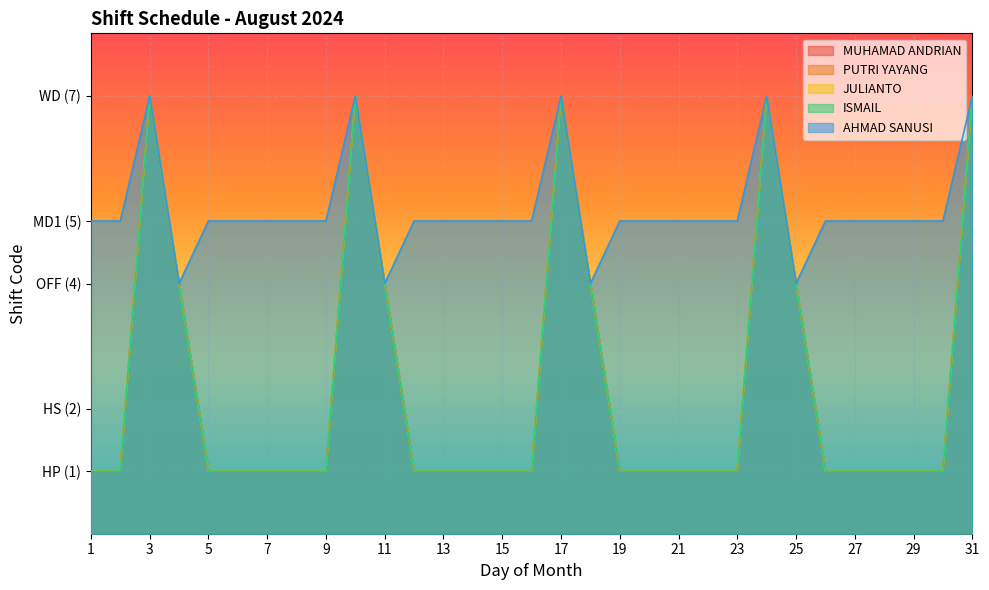

The value of JULIANTO at 3 is 7. True or false?

True